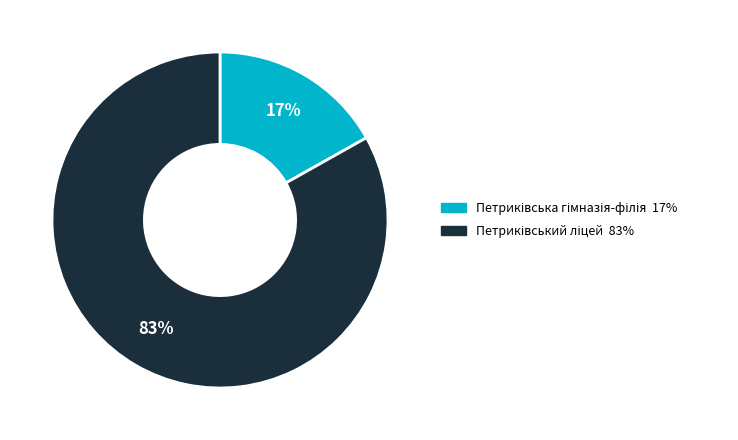

Is there any slice that represents more than half of the pie?

Yes